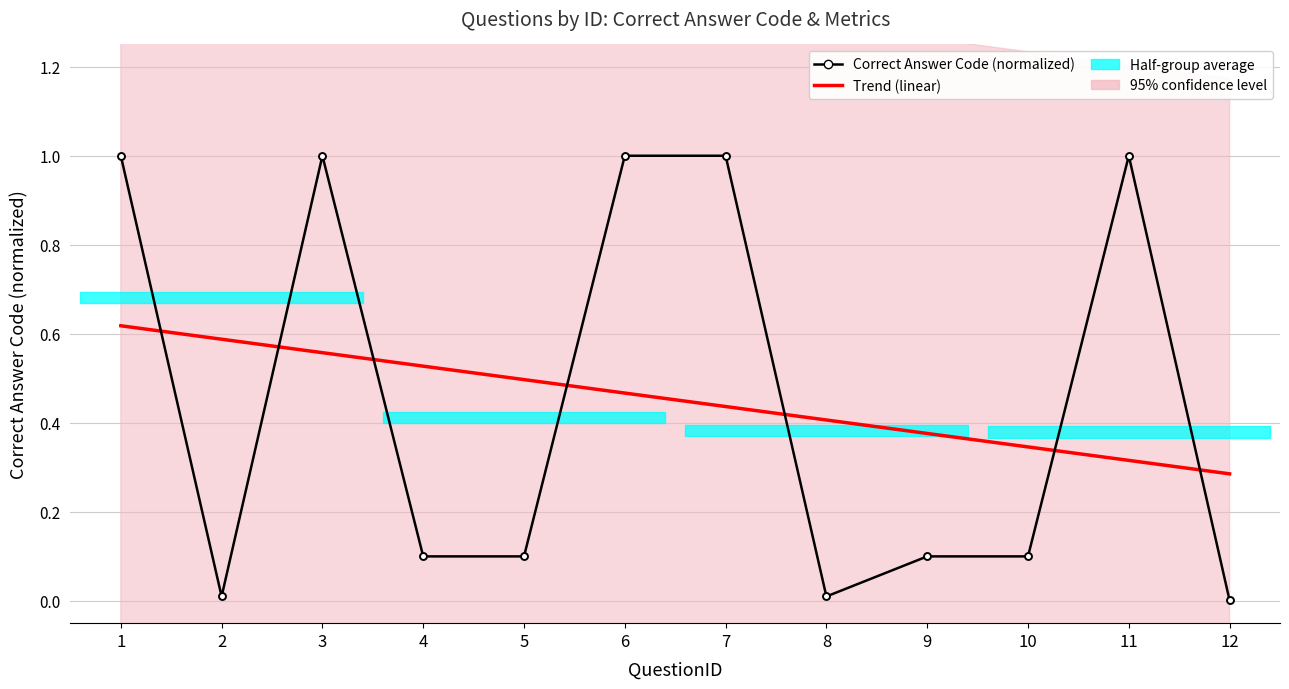

What is the maximum value shown in the chart?

1.0